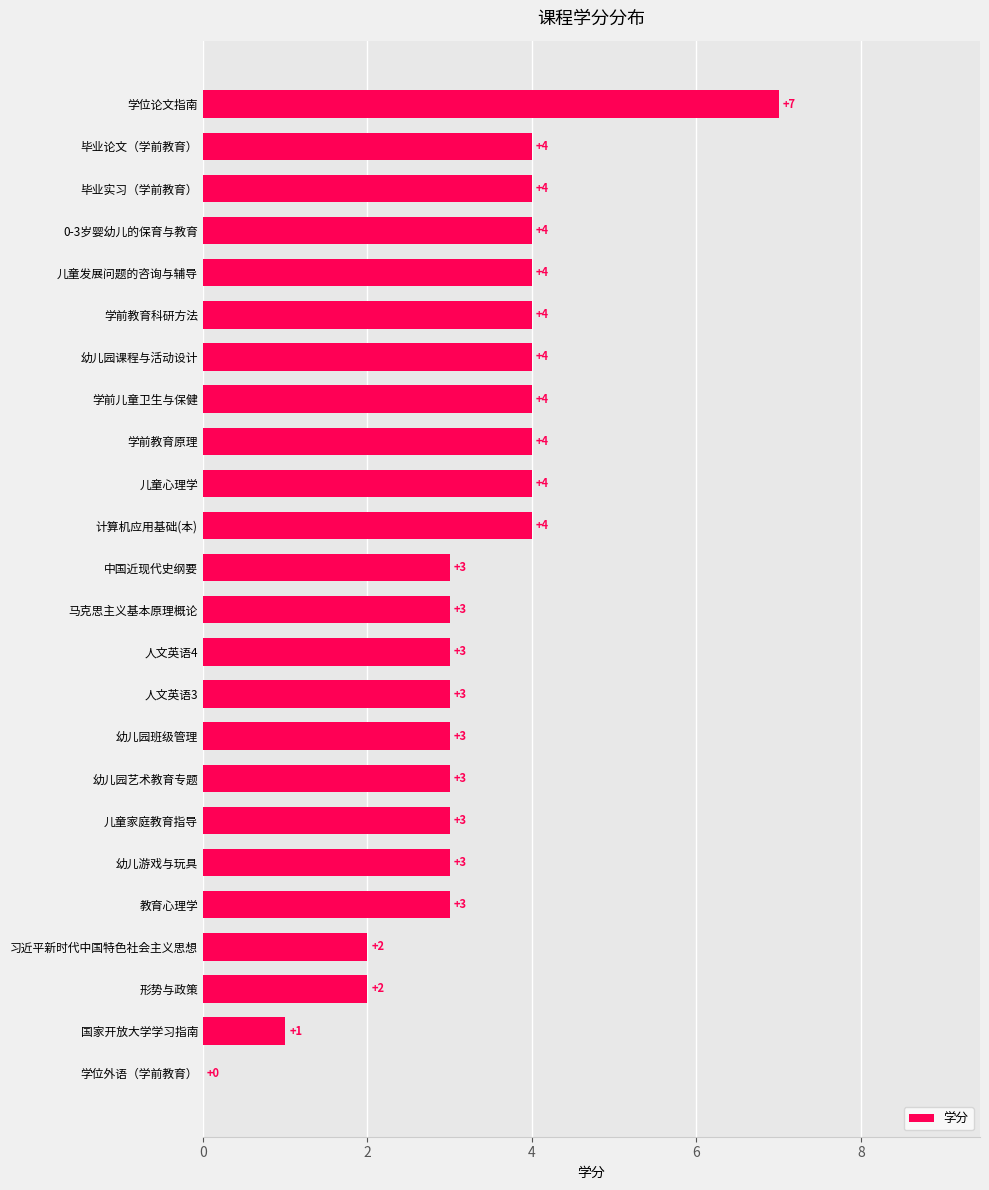

What is the change in value from 中国近现代史纲要 to 毕业实习（学前教育）?

+1